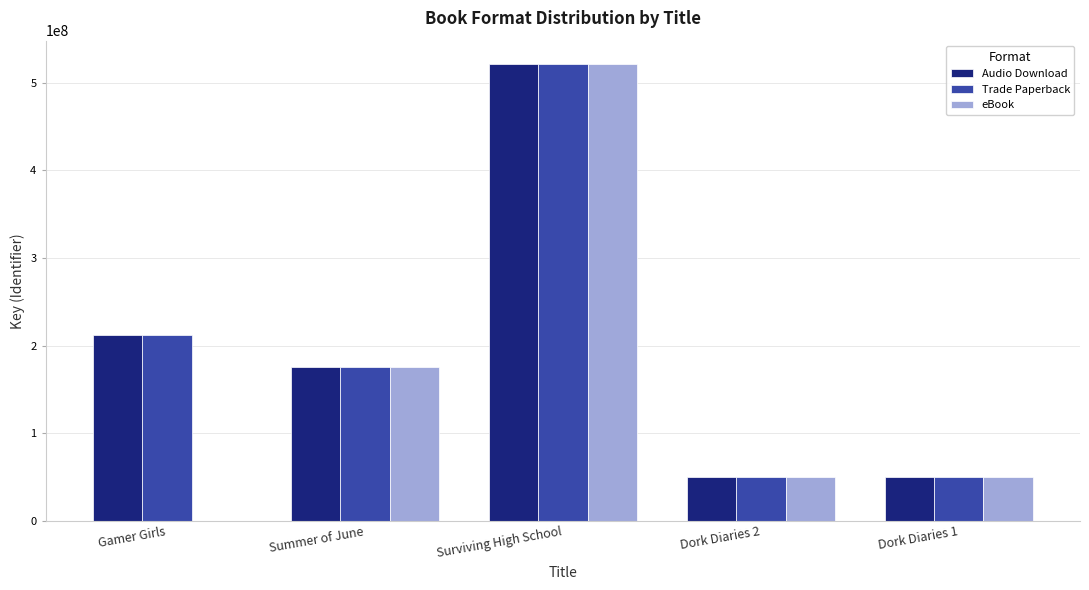

The value of Trade Paperback at Summer of June is 269874511. True or false?

False